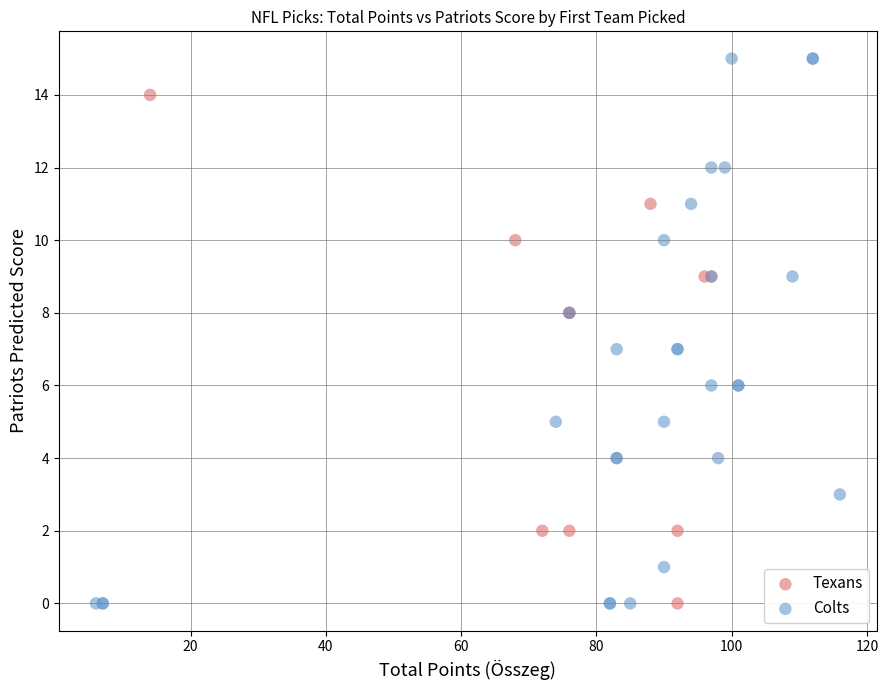

Which series contains the highest Y value?

Colts